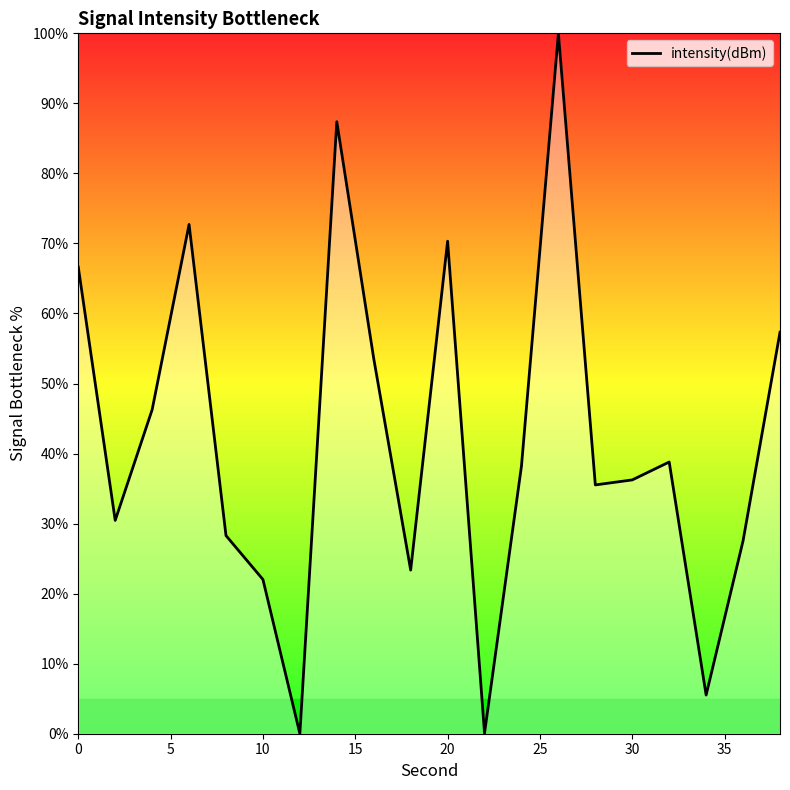

Does the chart display data point markers on the line(s)?

No